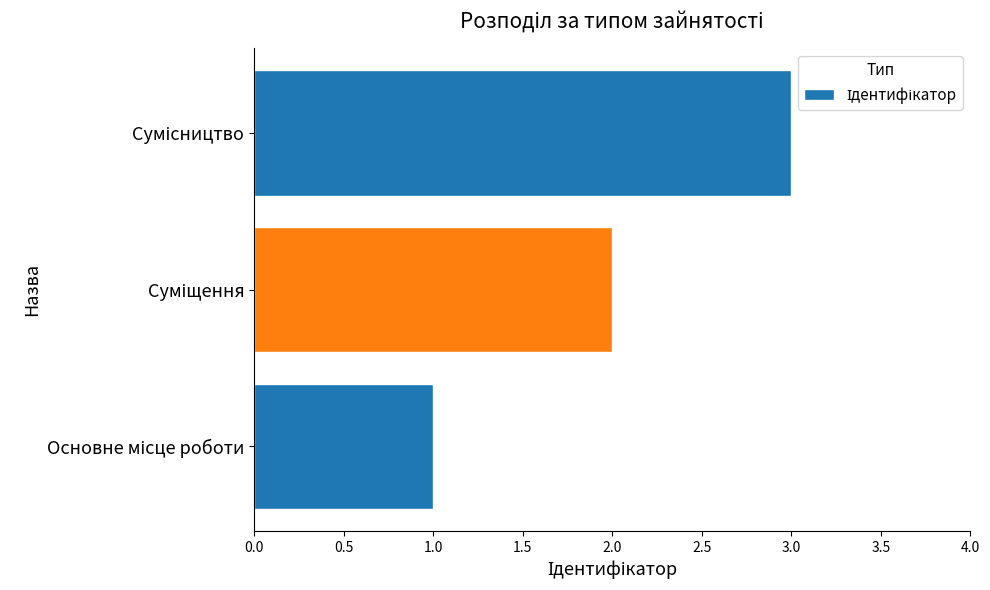

How many data points are less than 2?

1